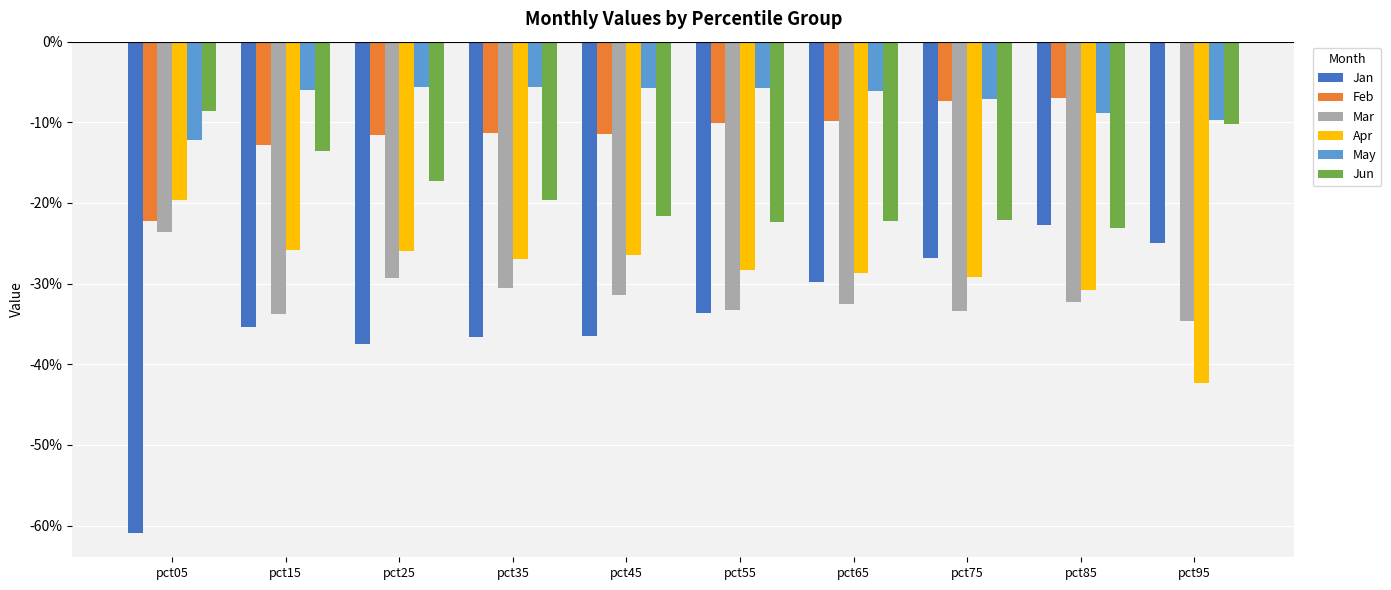

What are all the series names shown in the legend?

Jan, Feb, Mar, Apr, May, Jun